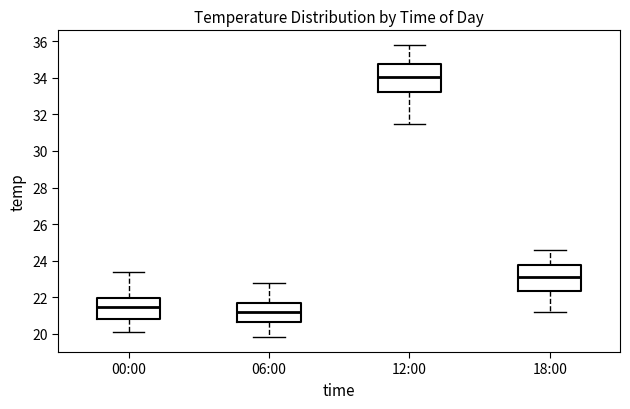

Reading left to right, read every box against the y-axis: the position of its median line, the range the box covers, and the ends of its whiskers. The values are not printed on the chart, so give them approximately, as read against the axis.

00:00: median 21.4, box 20.8 to 22.0, whiskers 20.2 to 23.4
06:00: median 21.2, box 20.6 to 21.6, whiskers 19.8 to 22.8
12:00: median 34.0, box 33.2 to 34.8, whiskers 31.6 to 35.8
18:00: median 23.2, box 22.4 to 23.8, whiskers 21.2 to 24.6